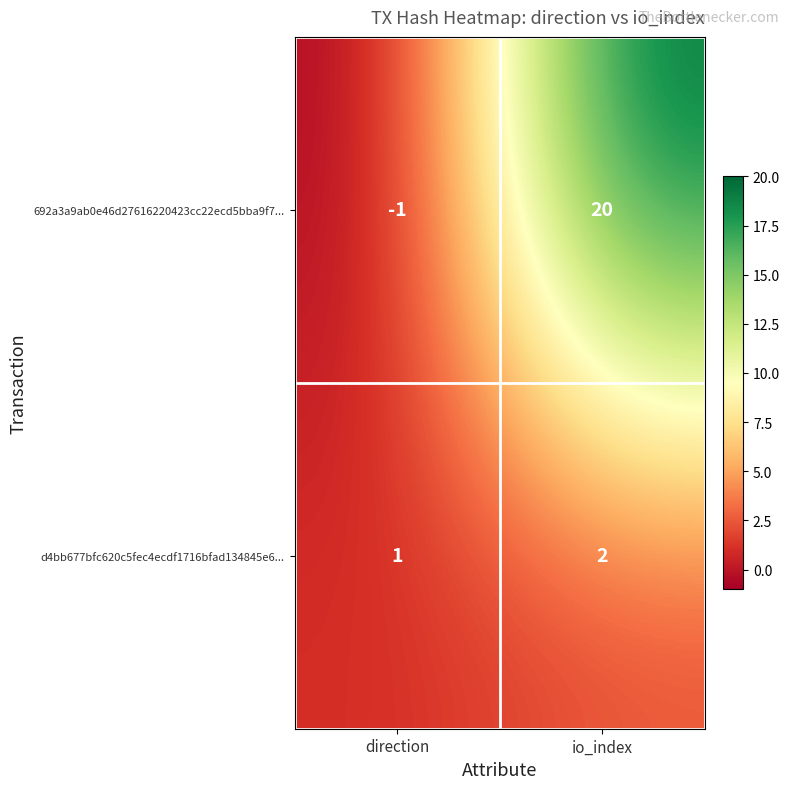

What is the sum of all 692a3a9ab0e46d27616220423cc22ecd5bba9f7... values?

19